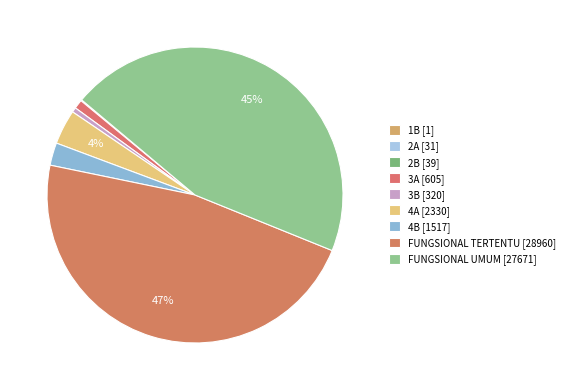

What is the change in value from 4B to FUNGSIONAL TERTENTU?

+27443